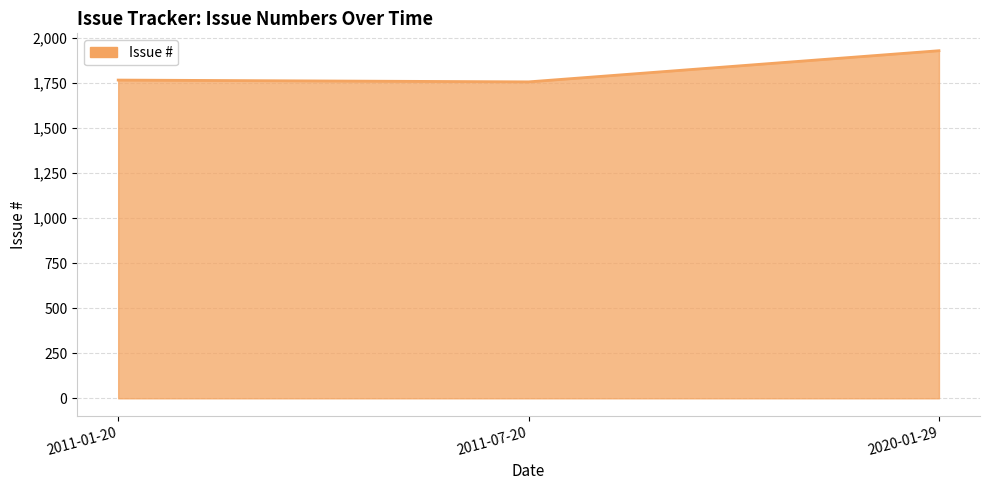

Approximately how many times larger is the value at 2011-07-20 compared to 2020-01-29?

0.9